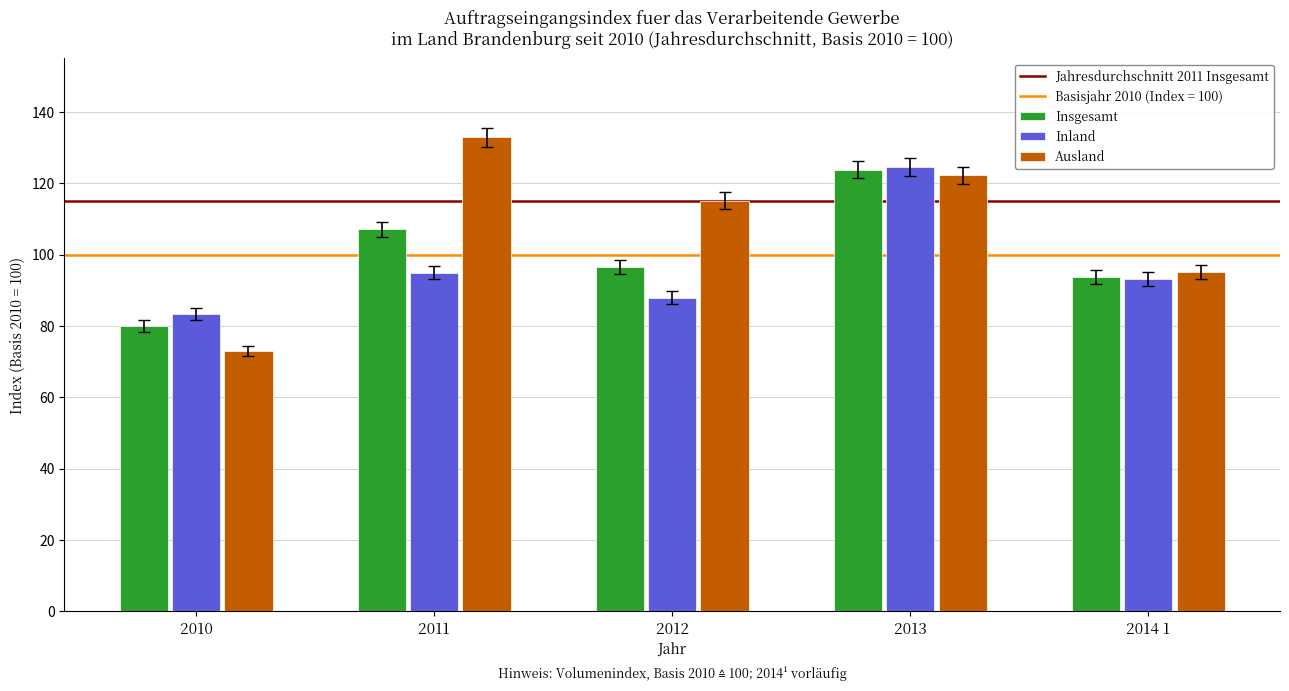

What is the label of the 4th bar from the right?

2011